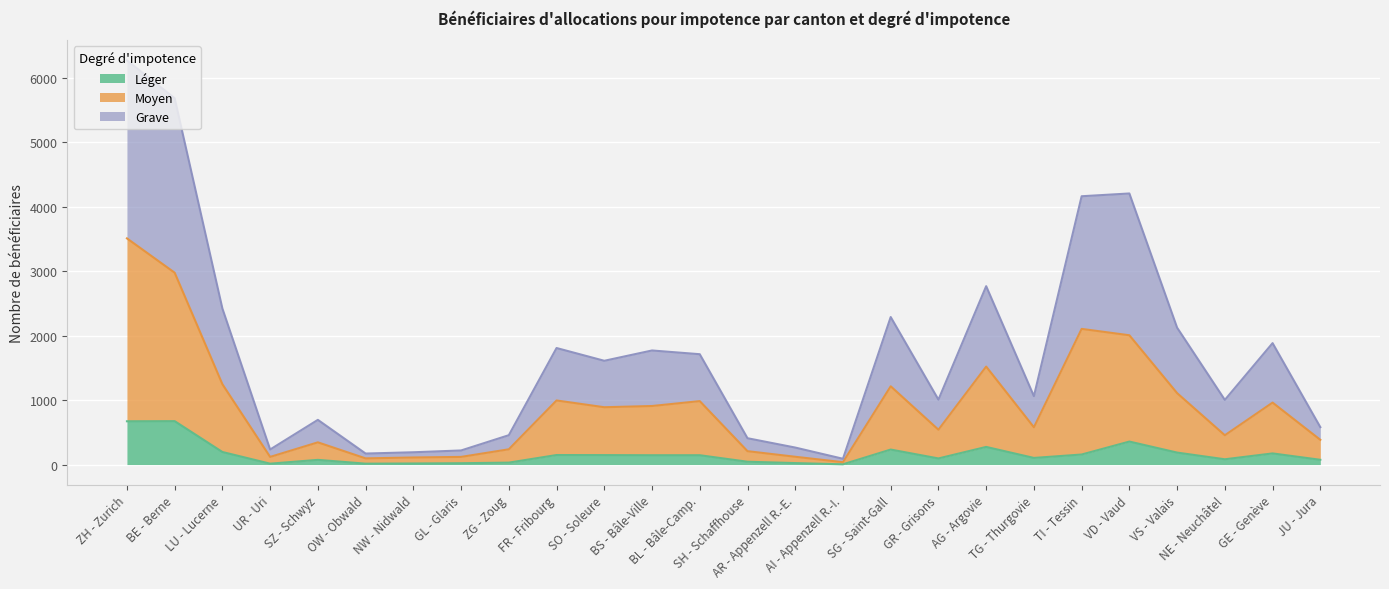

Where is the first local minimum for Léger?

UR - Uri